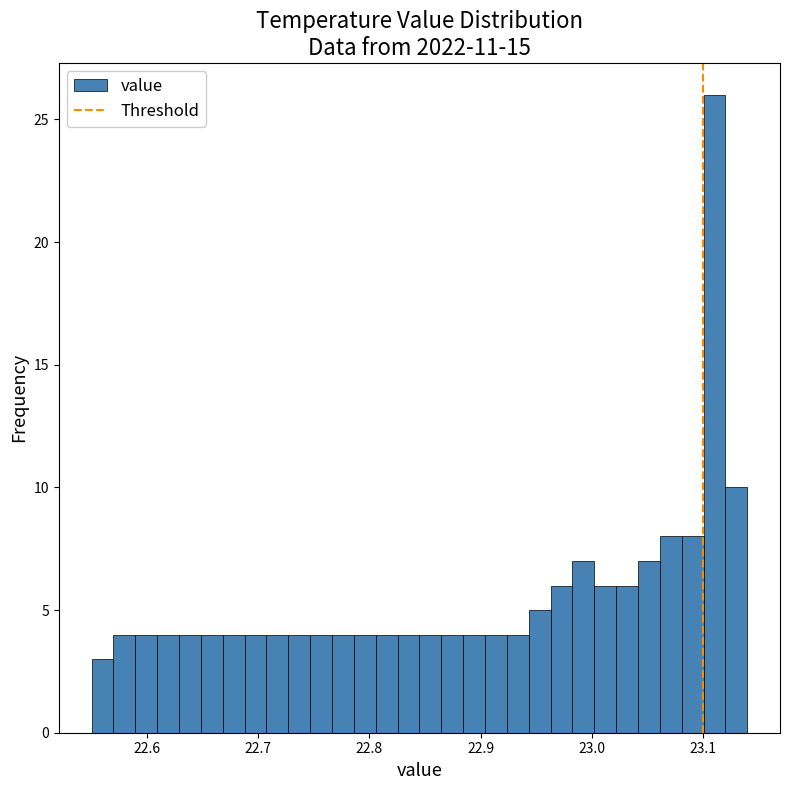

Around what value on the x-axis is the tallest bar? Give the approximate position of its centre, as read against the axis.

23.11